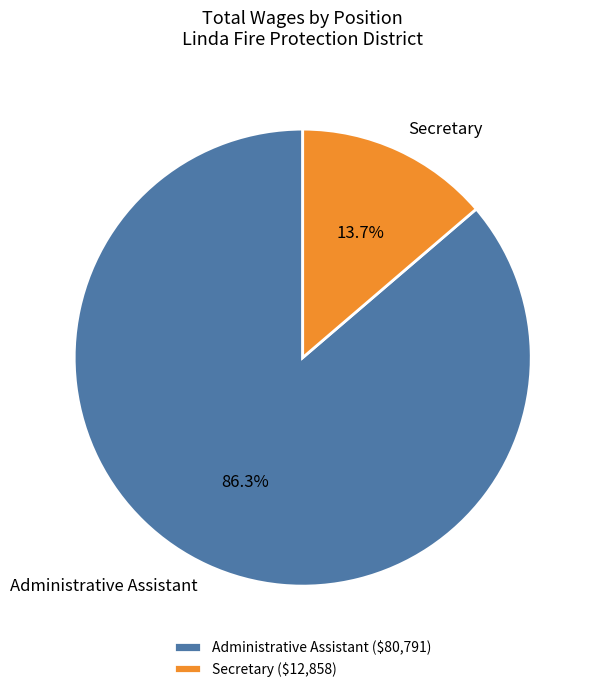

Is it true that Secretary is 2% of the pie?

False